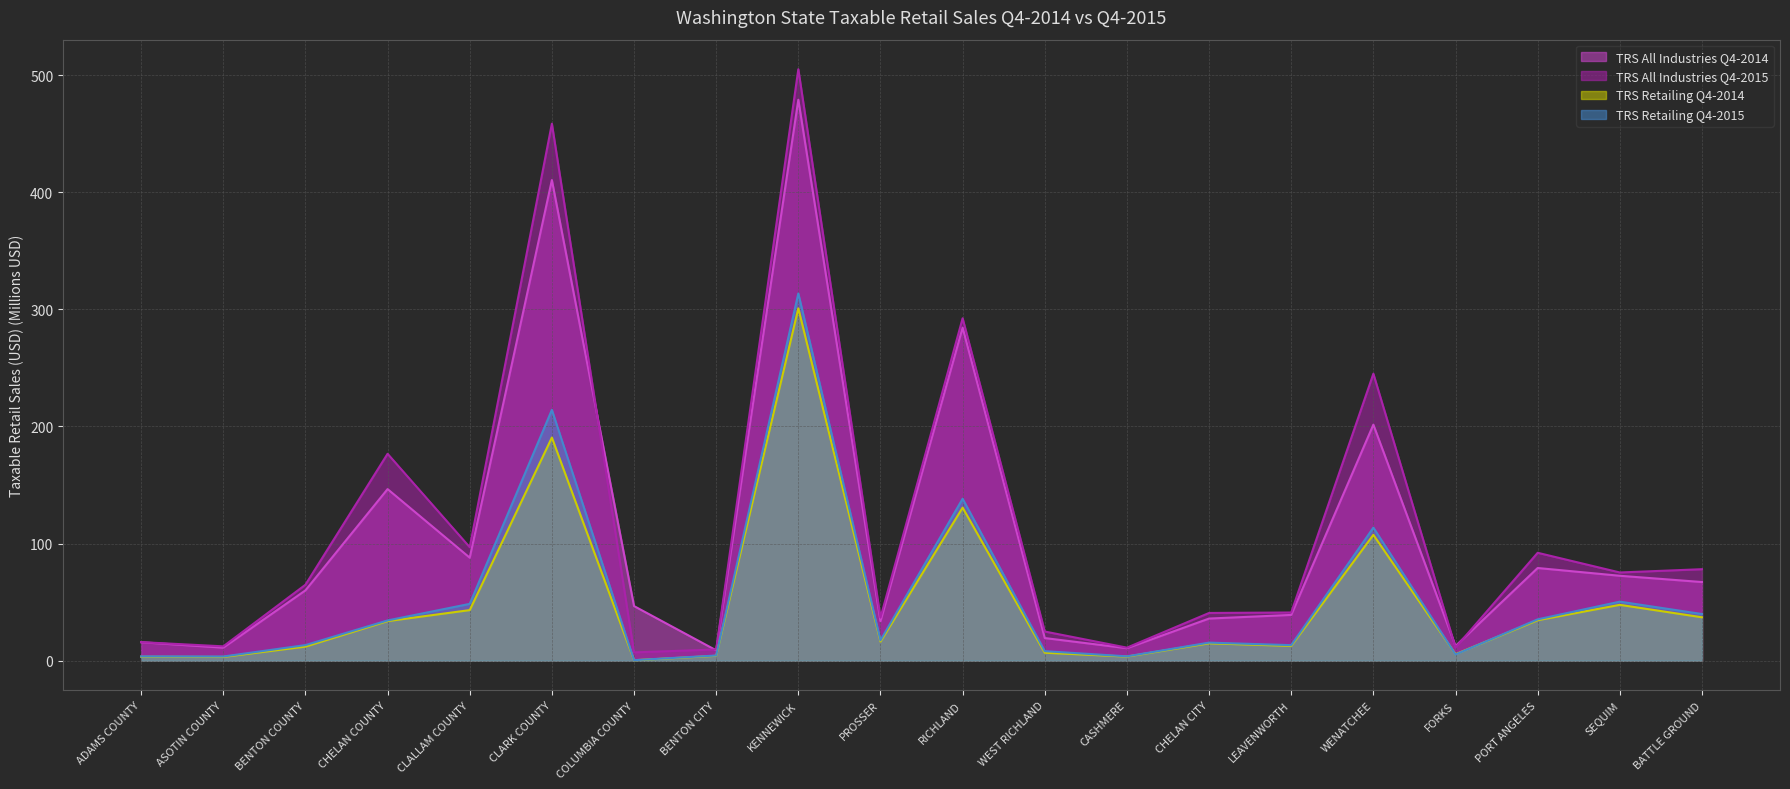

Which has a higher value, BENTON CITY or COLUMBIA COUNTY?

COLUMBIA COUNTY